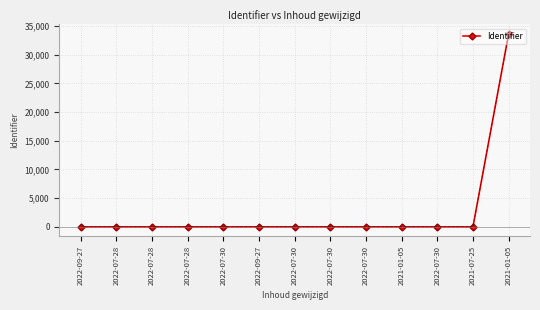

Reading left to right, extract all data points from this chart.

2022-09-27=0	2022-07-28=1	2022-07-28=2	2022-07-28=2	2022-07-30=3	2022-09-27=3	2022-07-30=3	2022-07-30=4	2022-07-30=1	2021-01-05=1	2022-07-30=2	2021-07-25=2	2021-01-05=33574